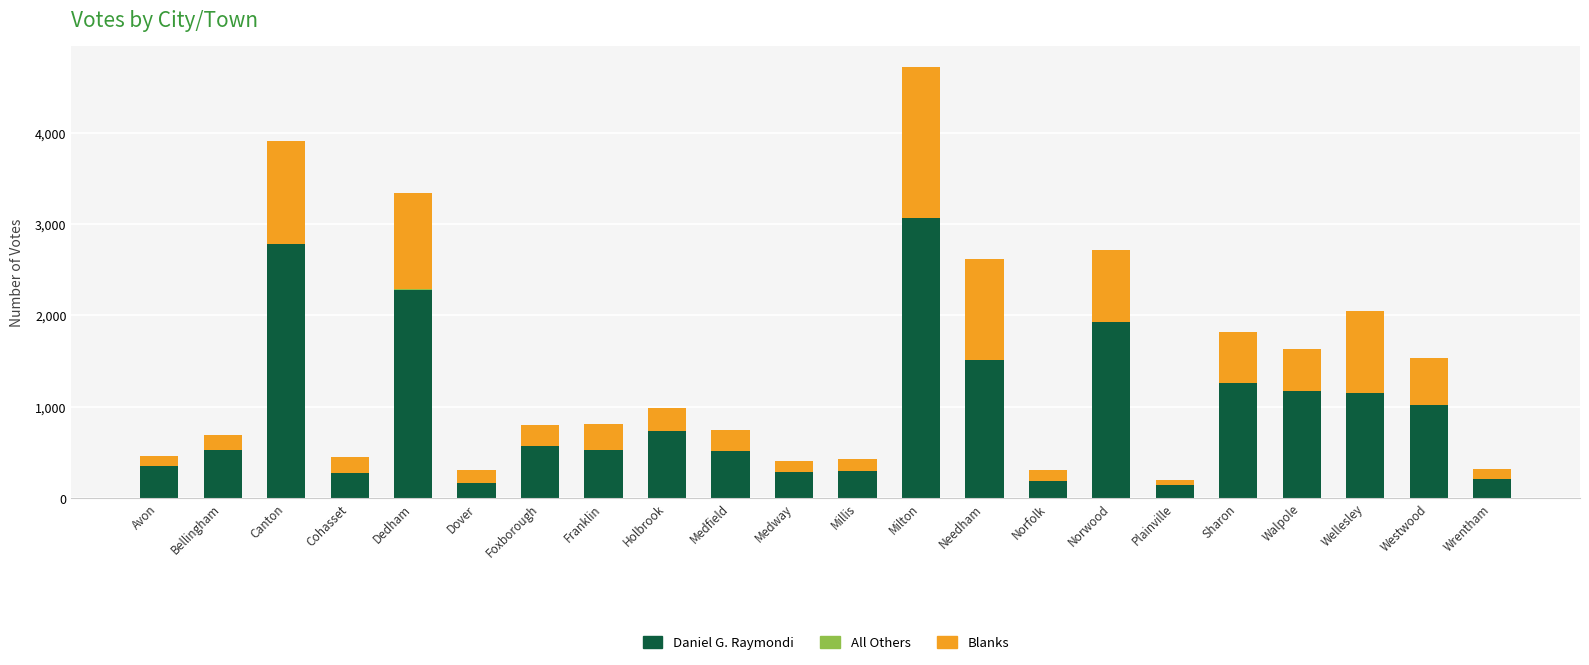

What is the sum of the Daniel G. Raymondi values at Canton and Norwood?

4709